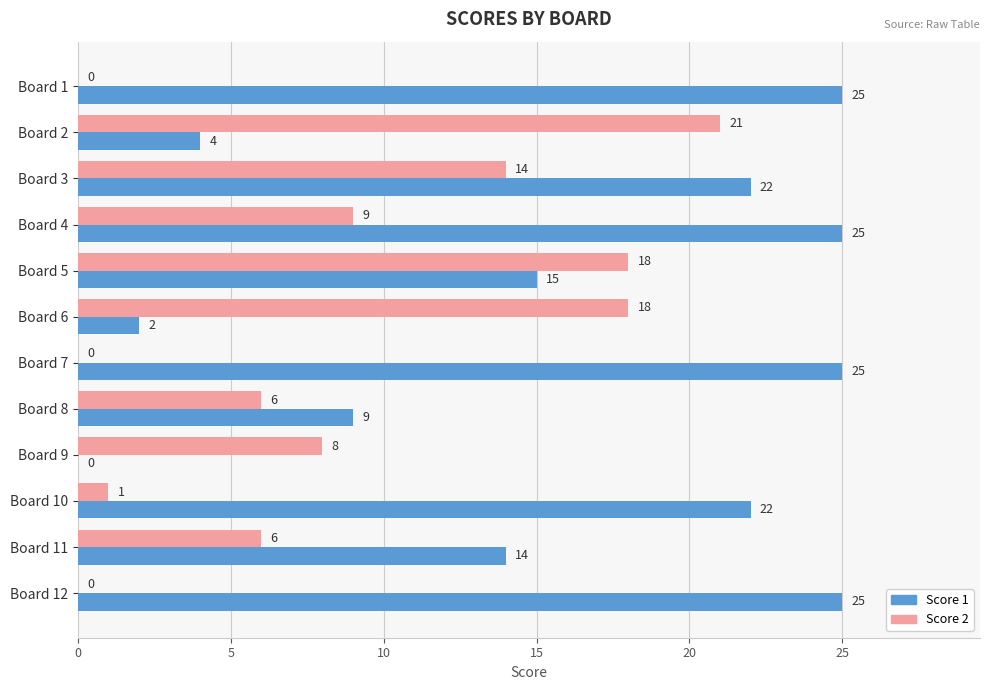

What is the maximum value for Score 1?

25